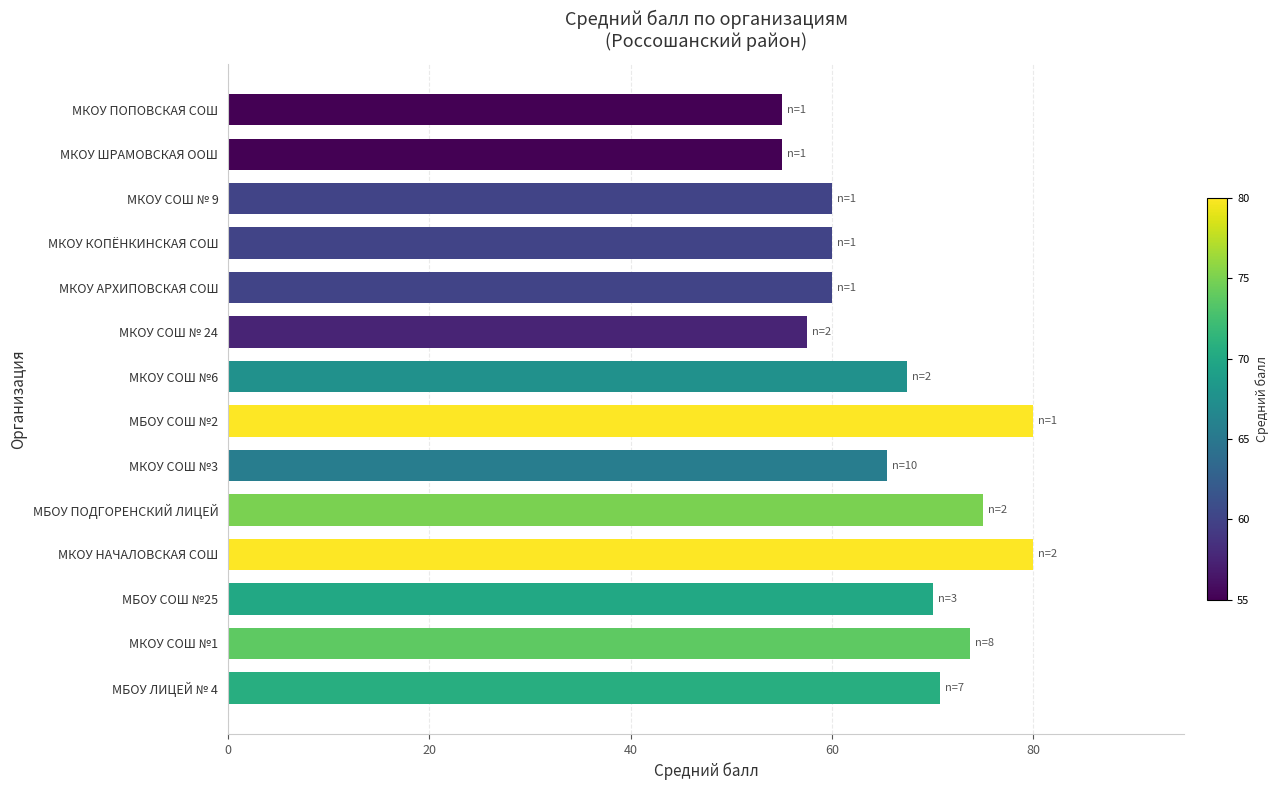

Does the chart contain any negative values?

No